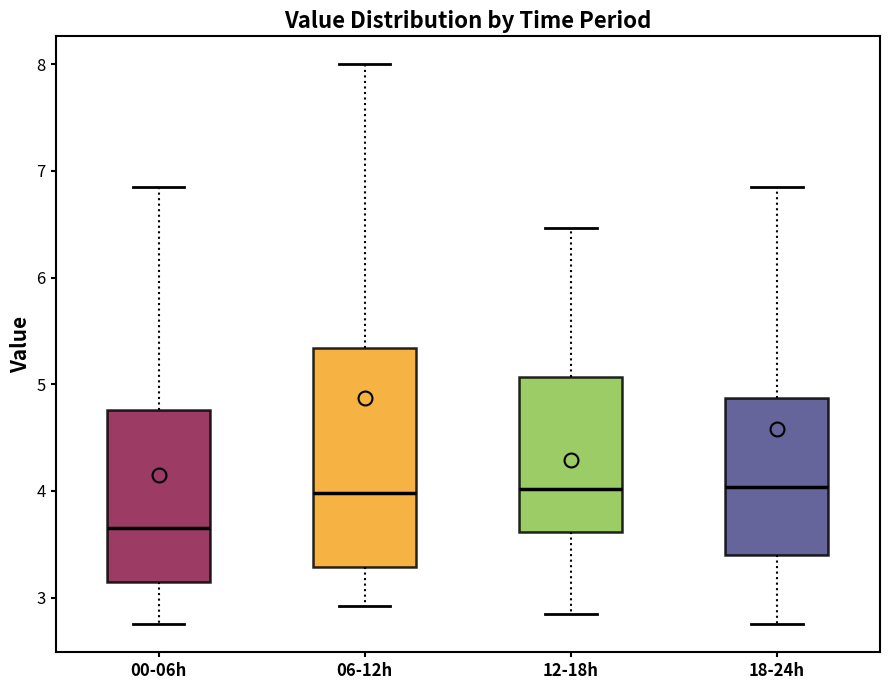

Reading left to right, transcribe this box plot: for each box, give where its median line is, the range the box spans, and where its two whiskers end, as read against the y-axis. The values are not printed on the chart, so give them approximately, as read against the axis.

00-06h: median 3.7, box 3.2 to 4.8, whiskers 2.8 to 6.9
06-12h: median 4.0, box 3.3 to 5.3, whiskers 2.9 to 8.0
12-18h: median 4.0, box 3.6 to 5.1, whiskers 2.9 to 6.5
18-24h: median 4.0, box 3.4 to 4.9, whiskers 2.8 to 6.9